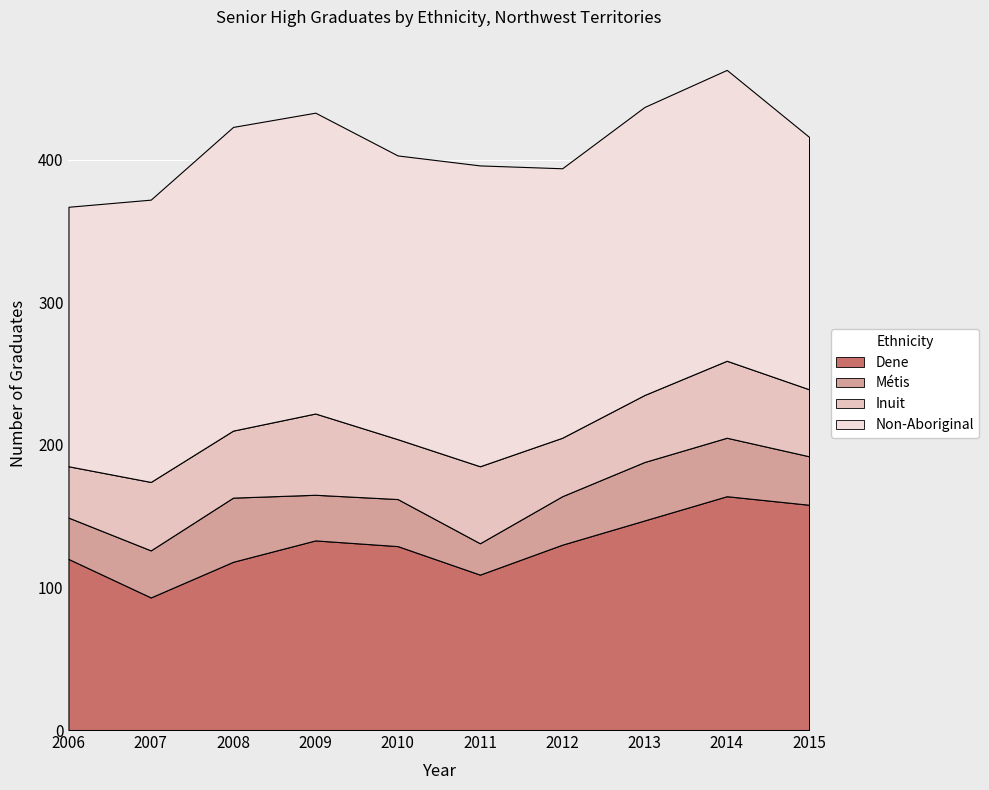

Which series has the widest spread of values?

Dene